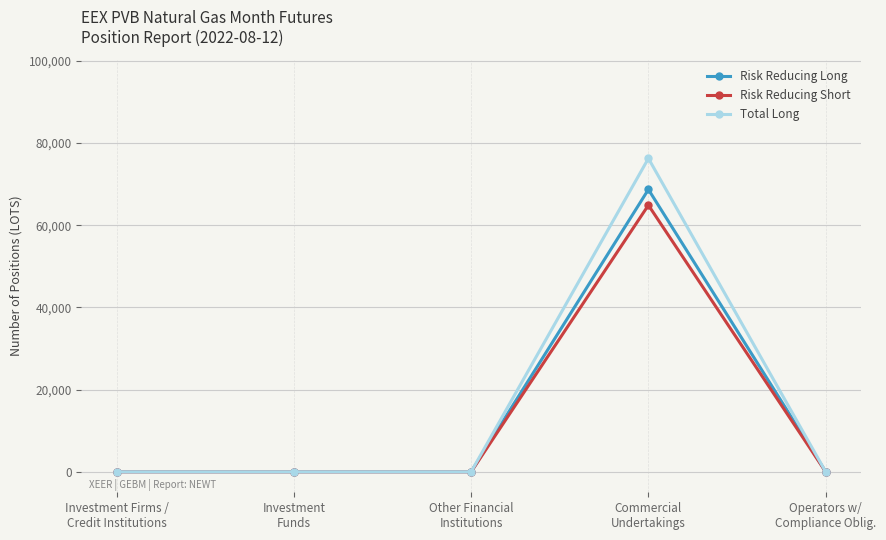

Reading left to right, what are all the values shown in this chart?

Risk Reducing Long: Investment Firms /
Credit Institutions=0	Investment
Funds=0	Other Financial
Institutions=0	Commercial
Undertakings=68680	Operators w/
Compliance Oblig.=0
Risk Reducing Short: Investment Firms /
Credit Institutions=0	Investment
Funds=0	Other Financial
Institutions=0	Commercial
Undertakings=64860	Operators w/
Compliance Oblig.=0
Total Long: Investment Firms /
Credit Institutions=0	Investment
Funds=0	Other Financial
Institutions=0	Commercial
Undertakings=76240	Operators w/
Compliance Oblig.=0